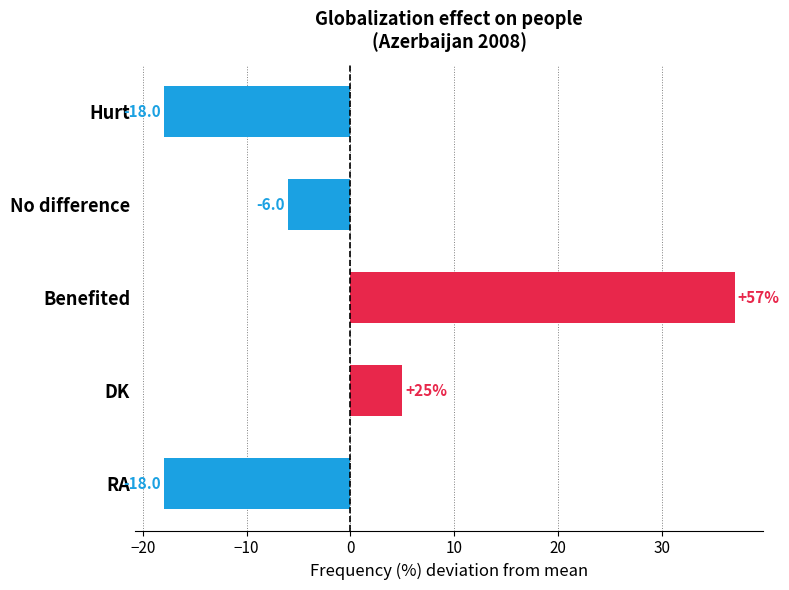

Are the bars horizontal?

Yes